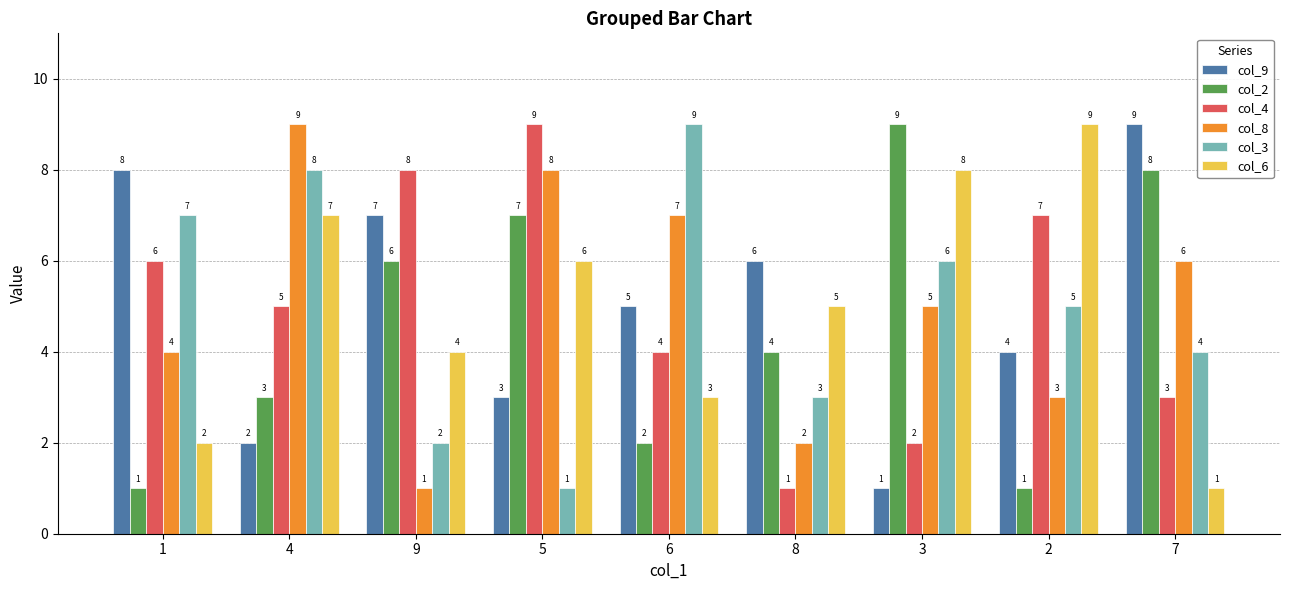

How many distinct data groups are displayed?

6